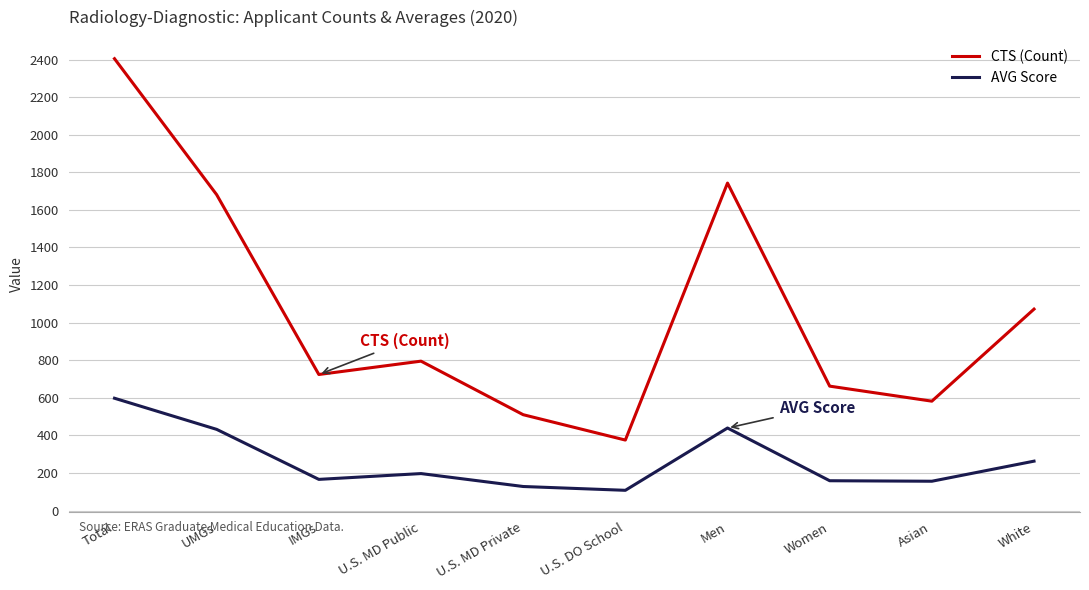

Is this an area chart (filled region under the line)?

No